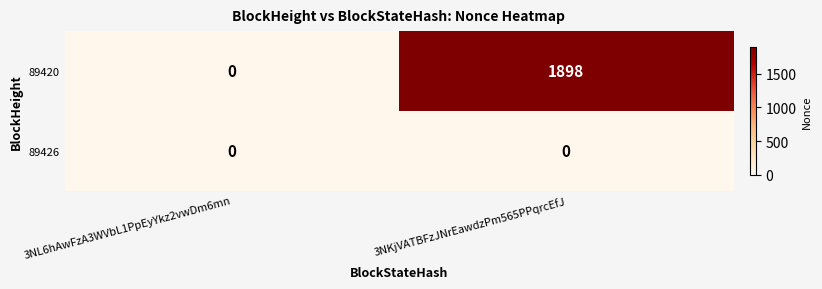

Rank the series by their average value, from lowest to highest.

89426, 89420